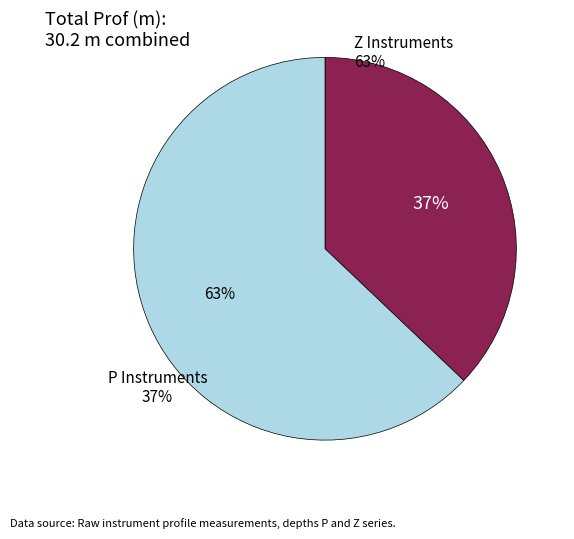

Do P Instruments and Z Instruments together represent more than half of the pie?

Yes